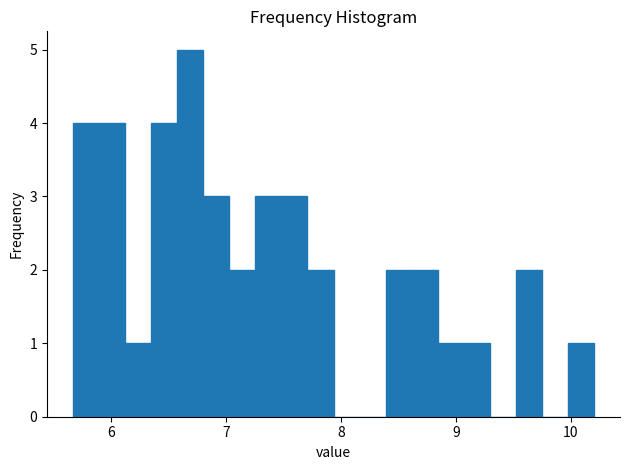

Read against the x-axis, roughly where is the centre of the tallest bar?

6.7